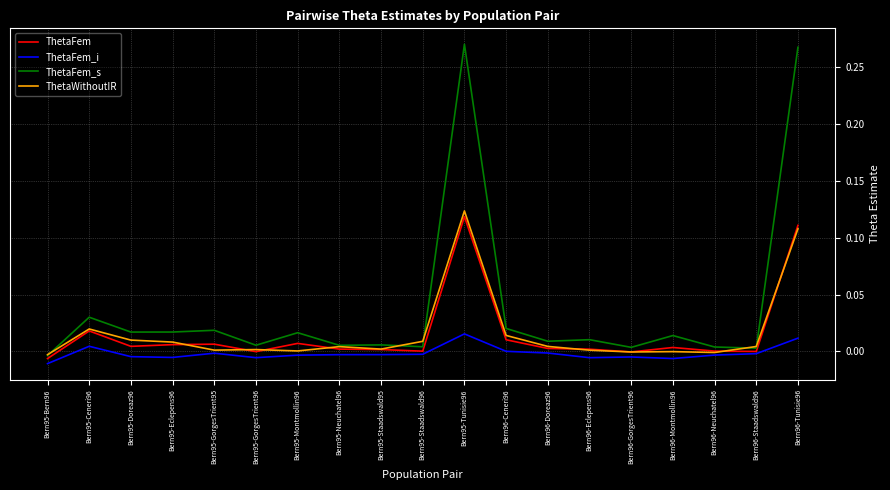

Is the value of ThetaWithoutIR at Bern95-Tunisie96 greater than the value of ThetaFem_s at Bern95-Eclepens96?

Yes